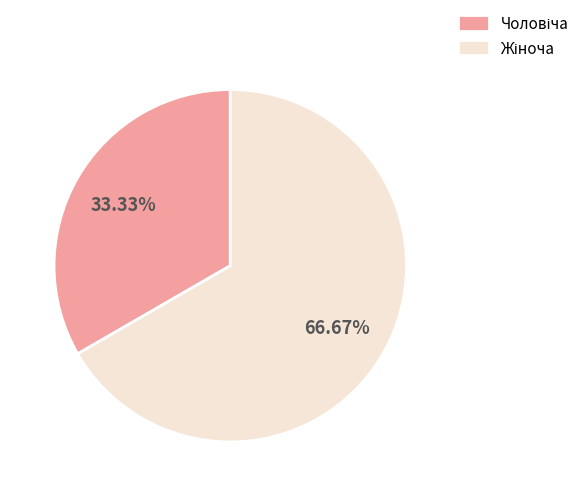

To the nearest percent, what is the difference between the largest and smallest slice percentages?

33%